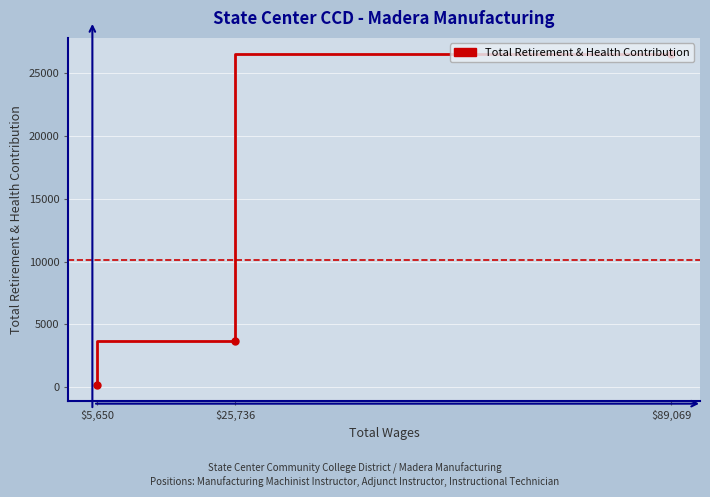

What is the smallest value displayed?

177